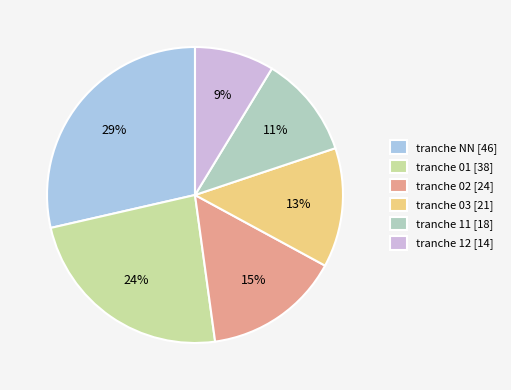

Which slice is the smallest?

tranche 12 [14]